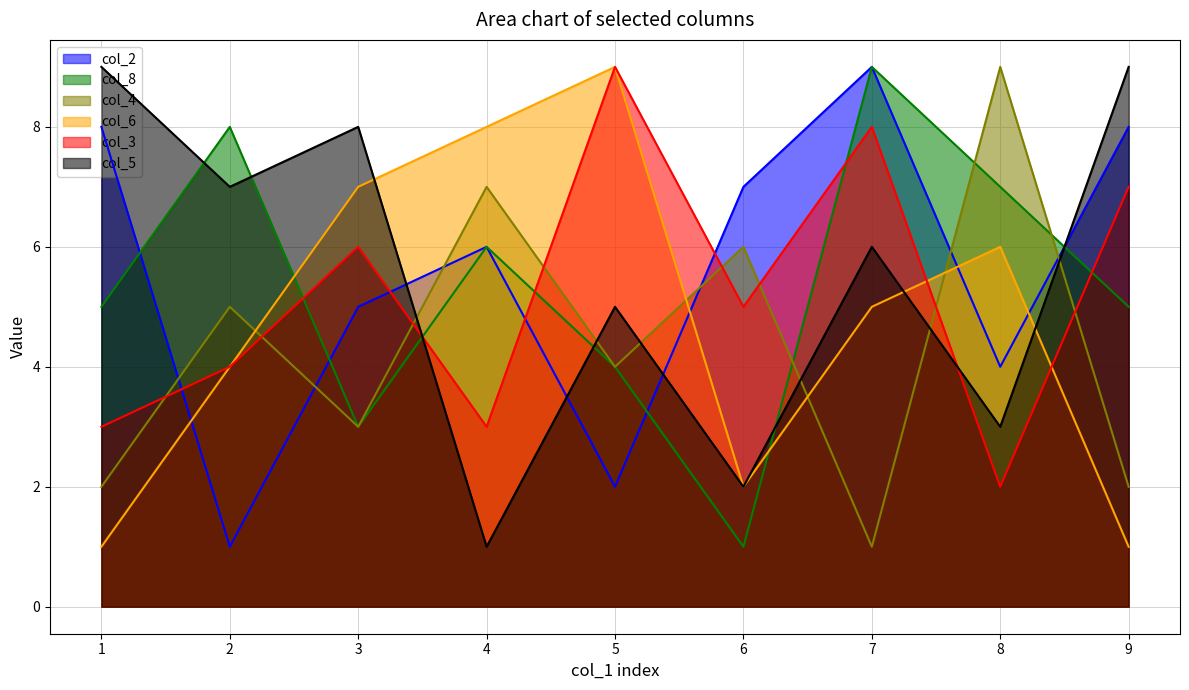

Which series has the largest range (max minus min)?

col_2